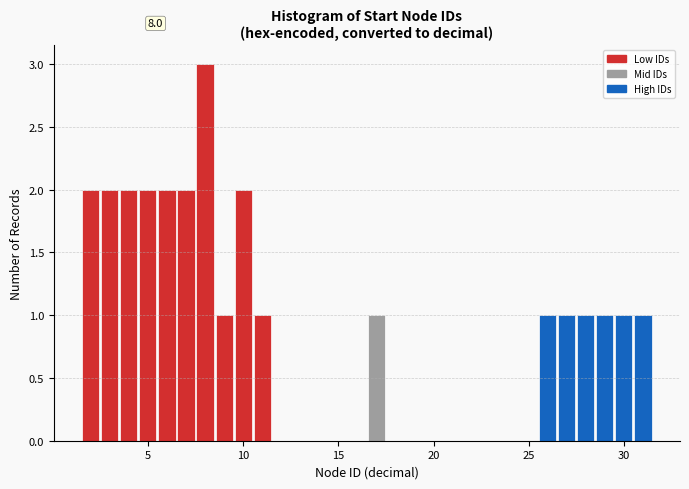

Read against the x-axis, roughly where is the centre of the tallest bar?

8.0